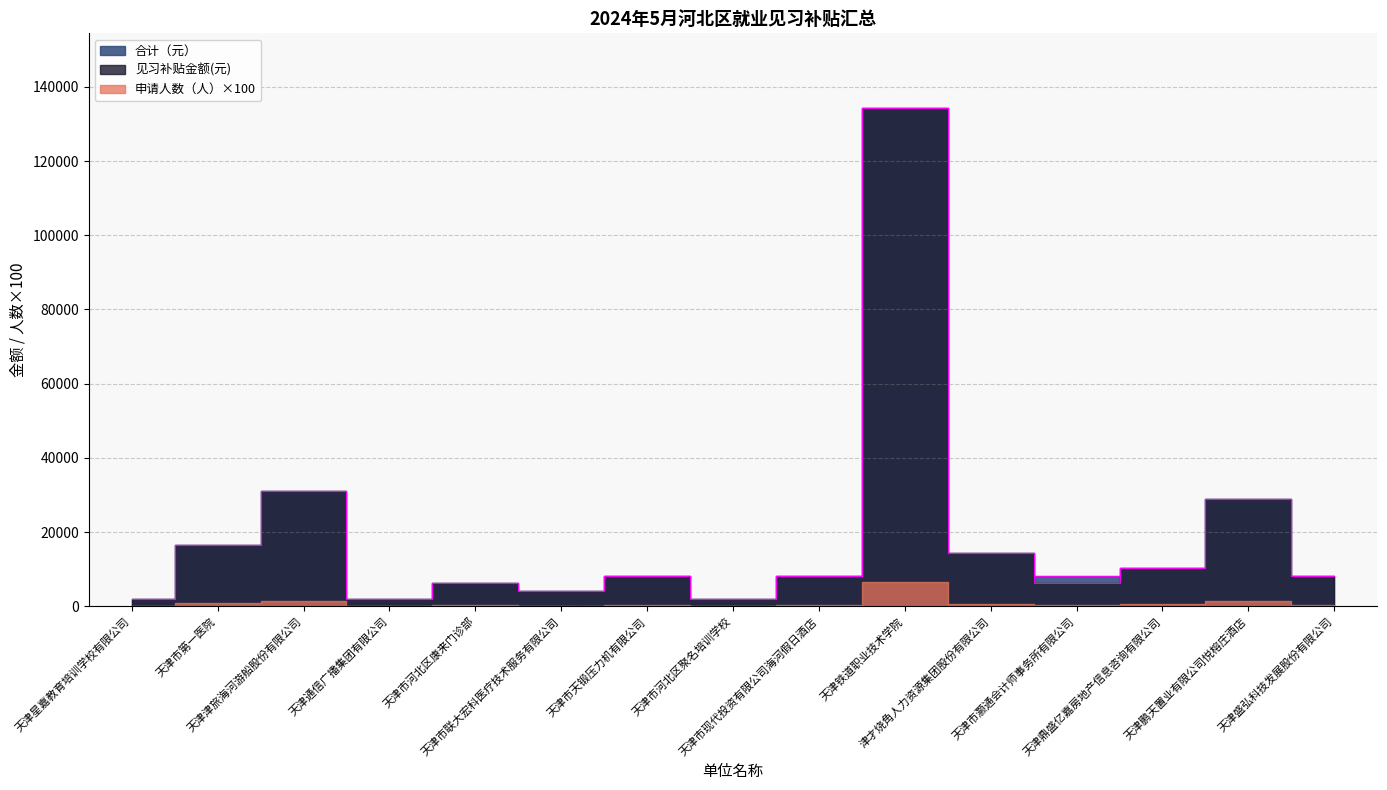

How many interior local peaks does the 见习补贴金额(元) series have?

5